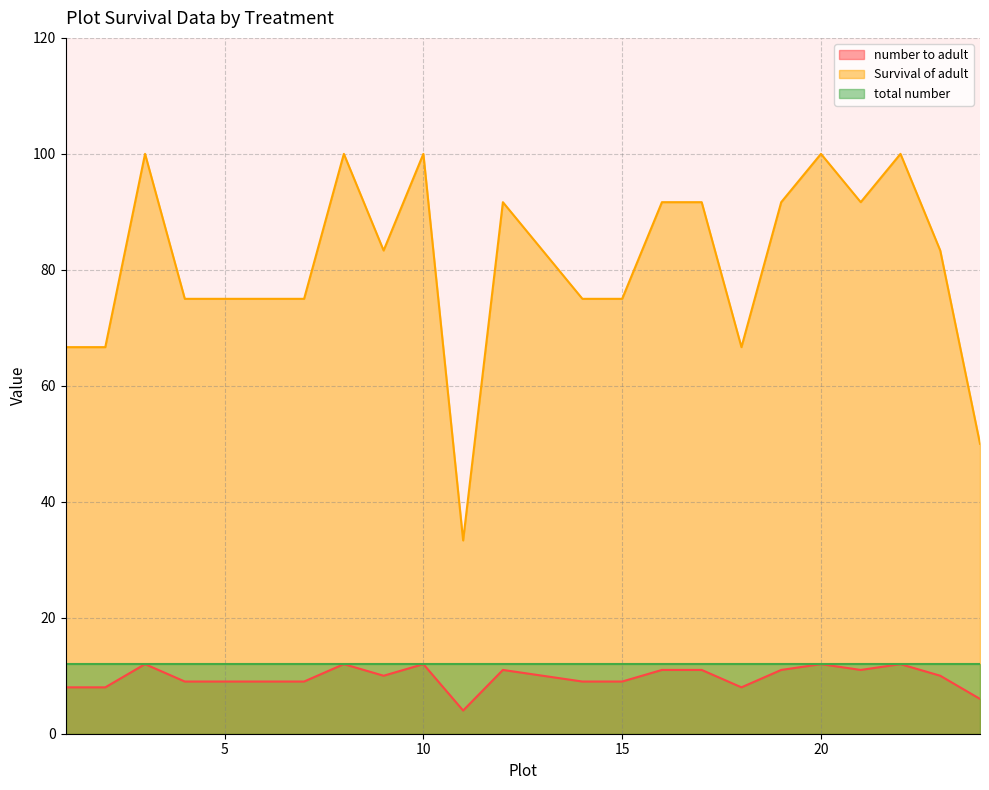

What is the maximum value shown in the chart?

100.0